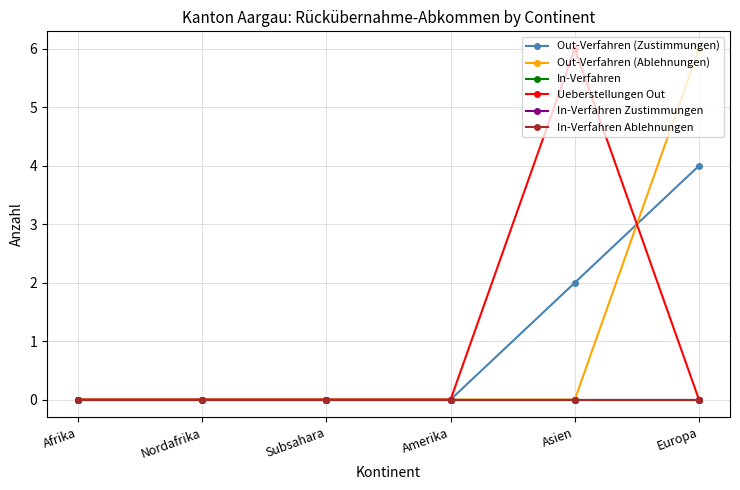

Is this an area chart (filled region under the line)?

No